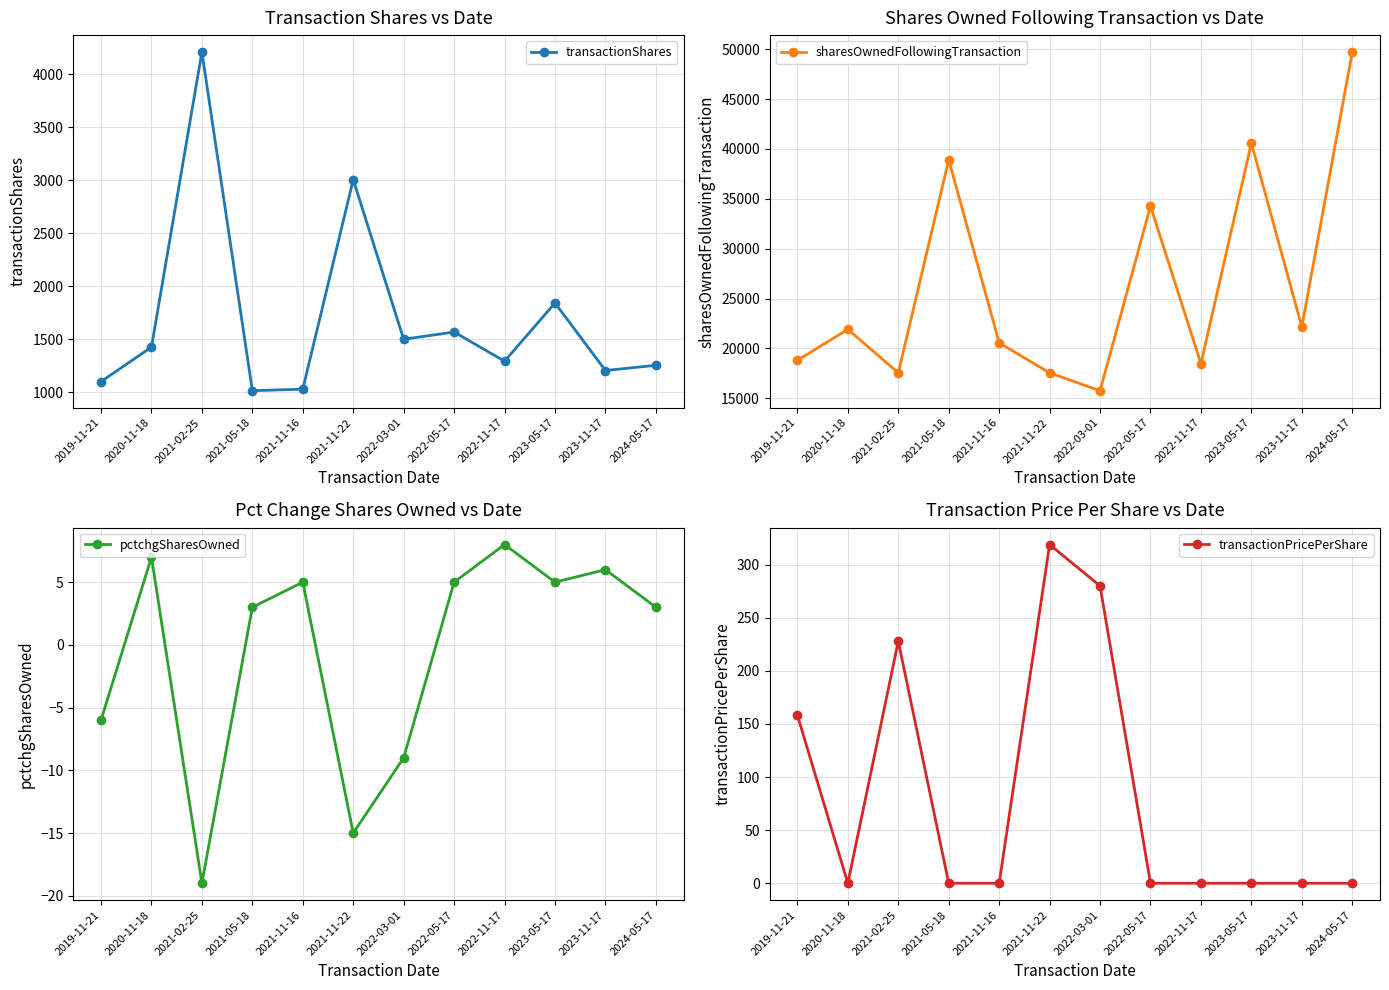

What value does the sharesOwnedFollowingTransaction series have at 2021-02-25?

17546